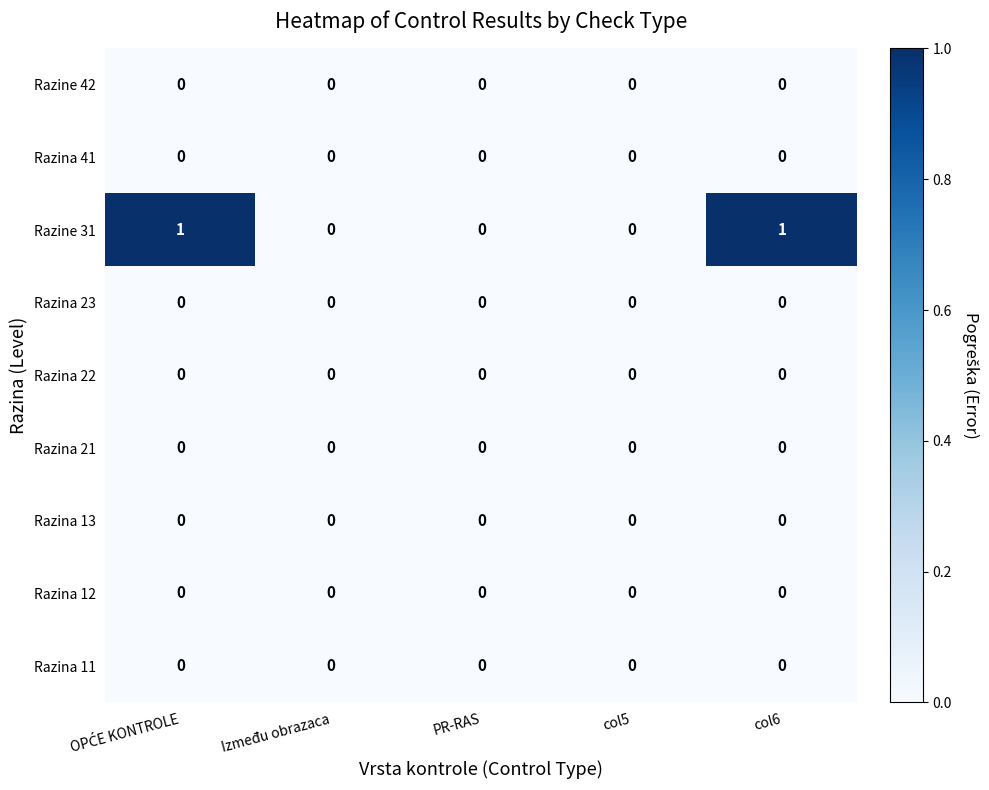

Between Između obrazaca and col6, which series saw the biggest shift?

Razine 31